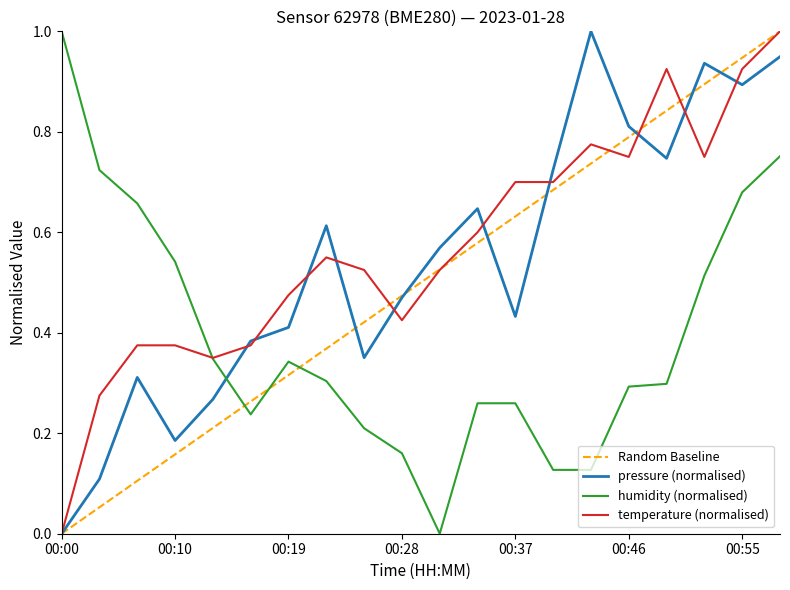

What is the difference between the maximum and minimum values in the pressure series?

1.0